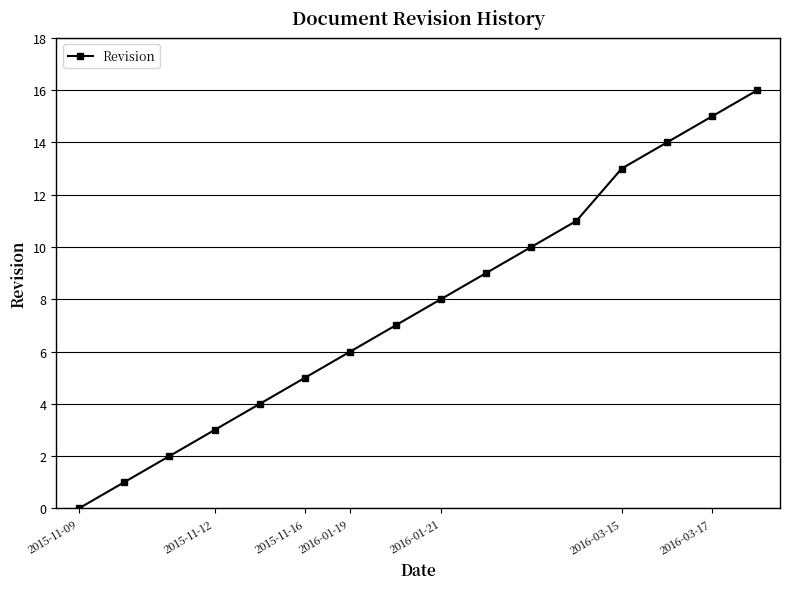

What is the maximum value shown in the chart?

16